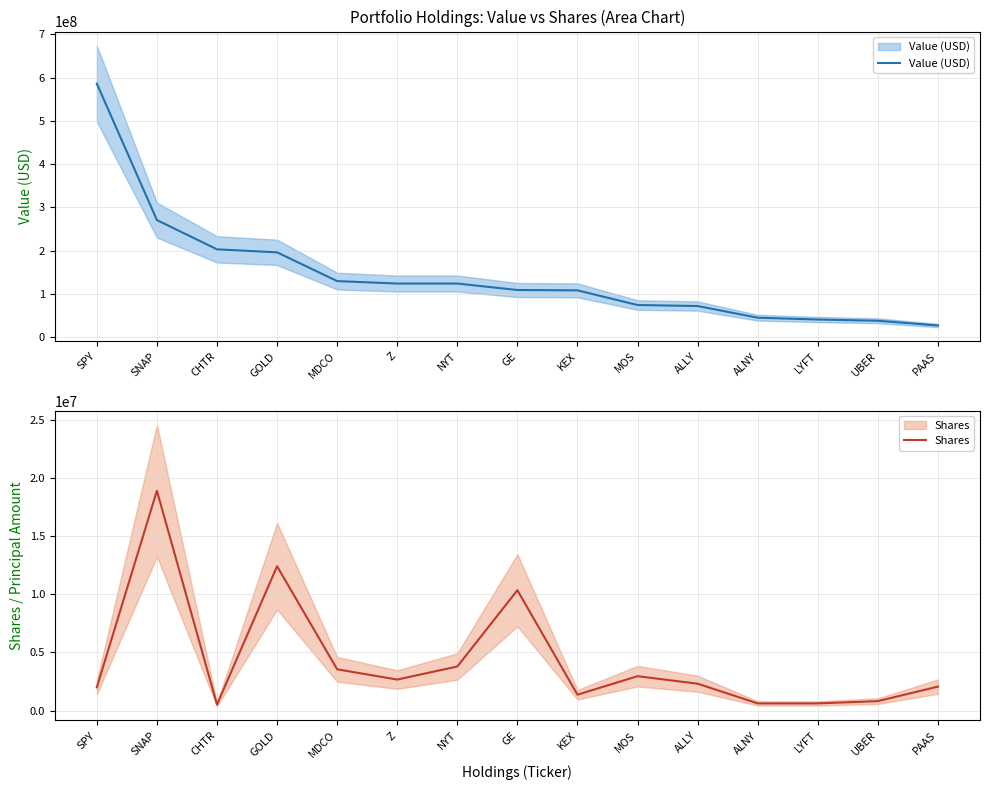

True or false: Shares and Value (USD) cross at least once.

False